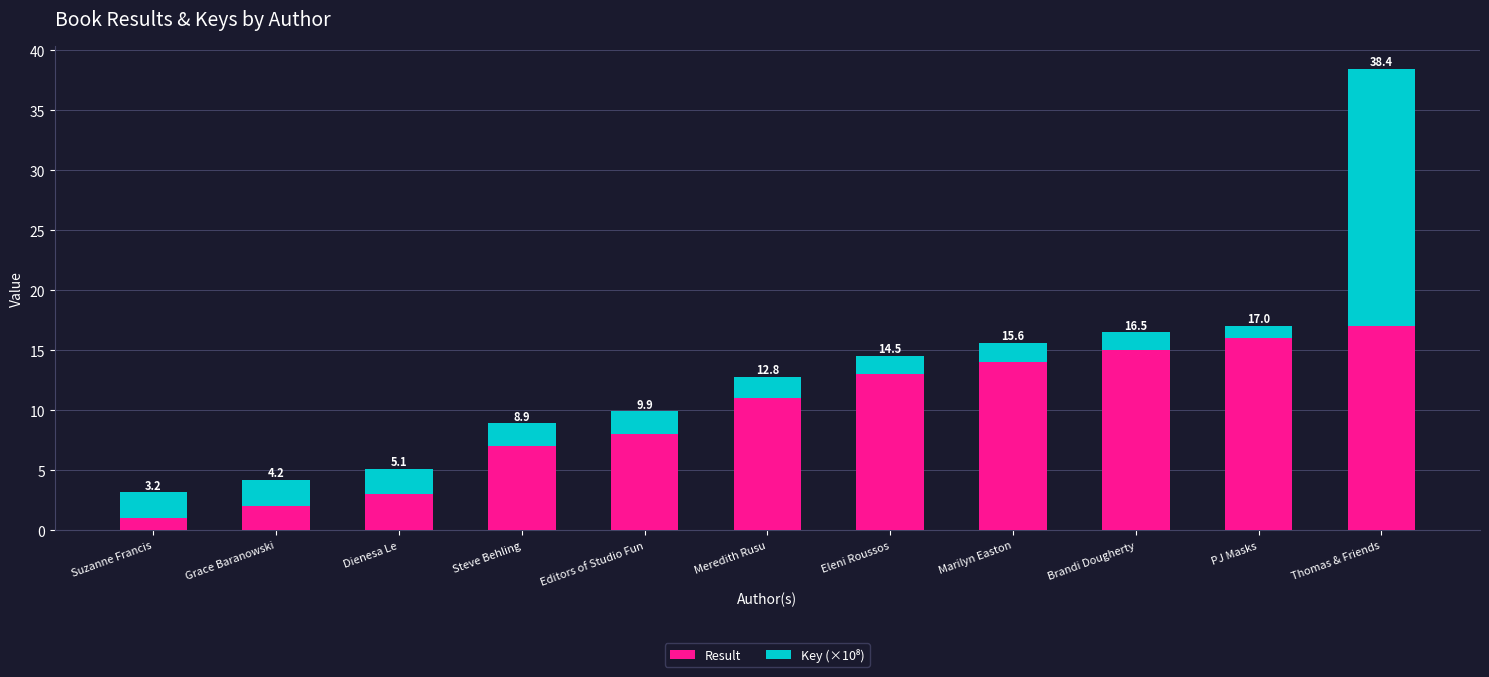

Are the bars horizontal?

No